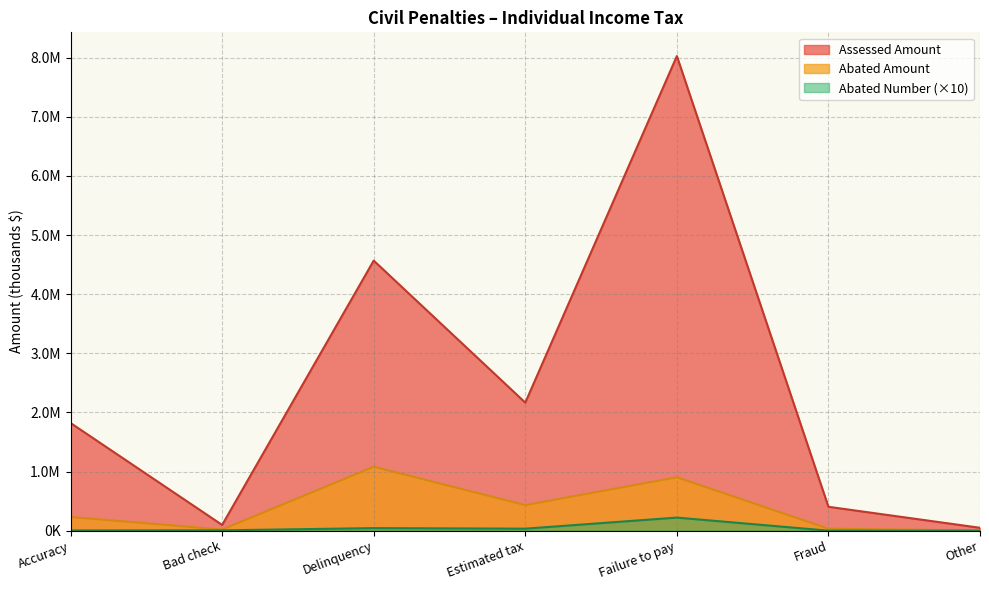

At which category is the sum across all series the highest?

Failure to pay